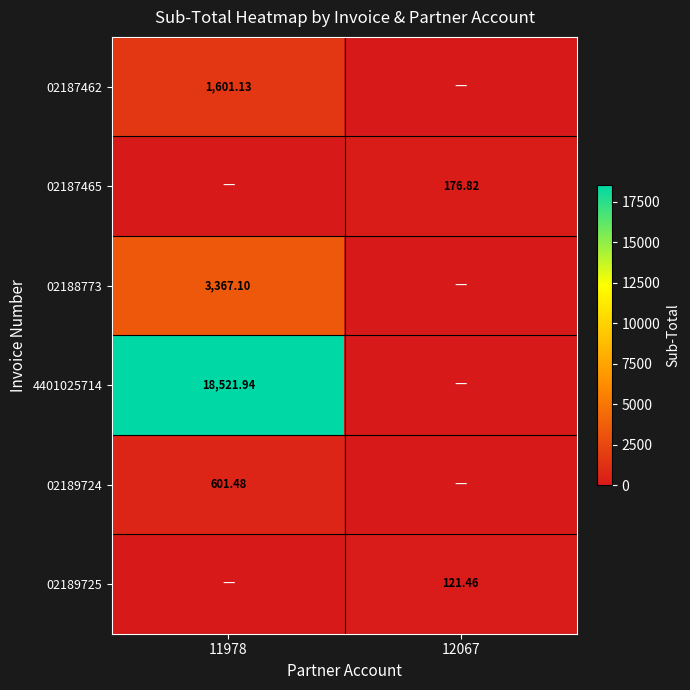

Is the value of 02187462 at 11978 greater than the value of 02188773 at 11978?

No